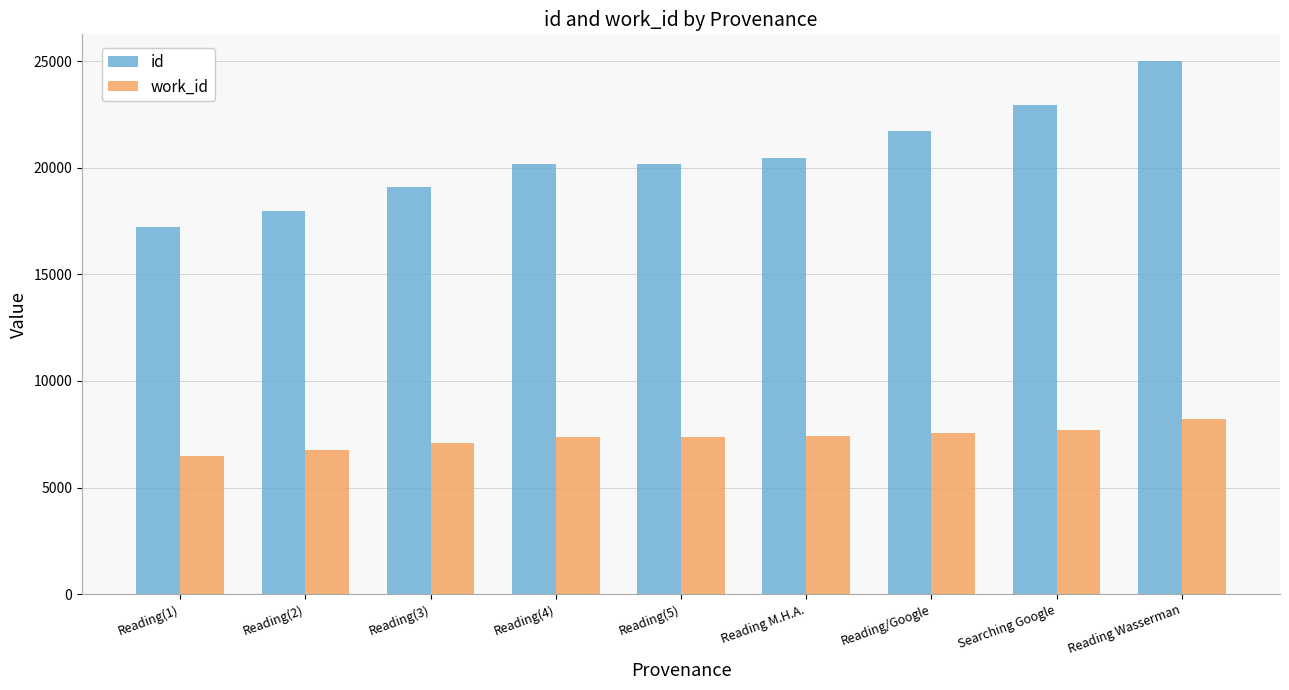

Between Searching Google and Reading Wasserman, which series saw the biggest shift?

id